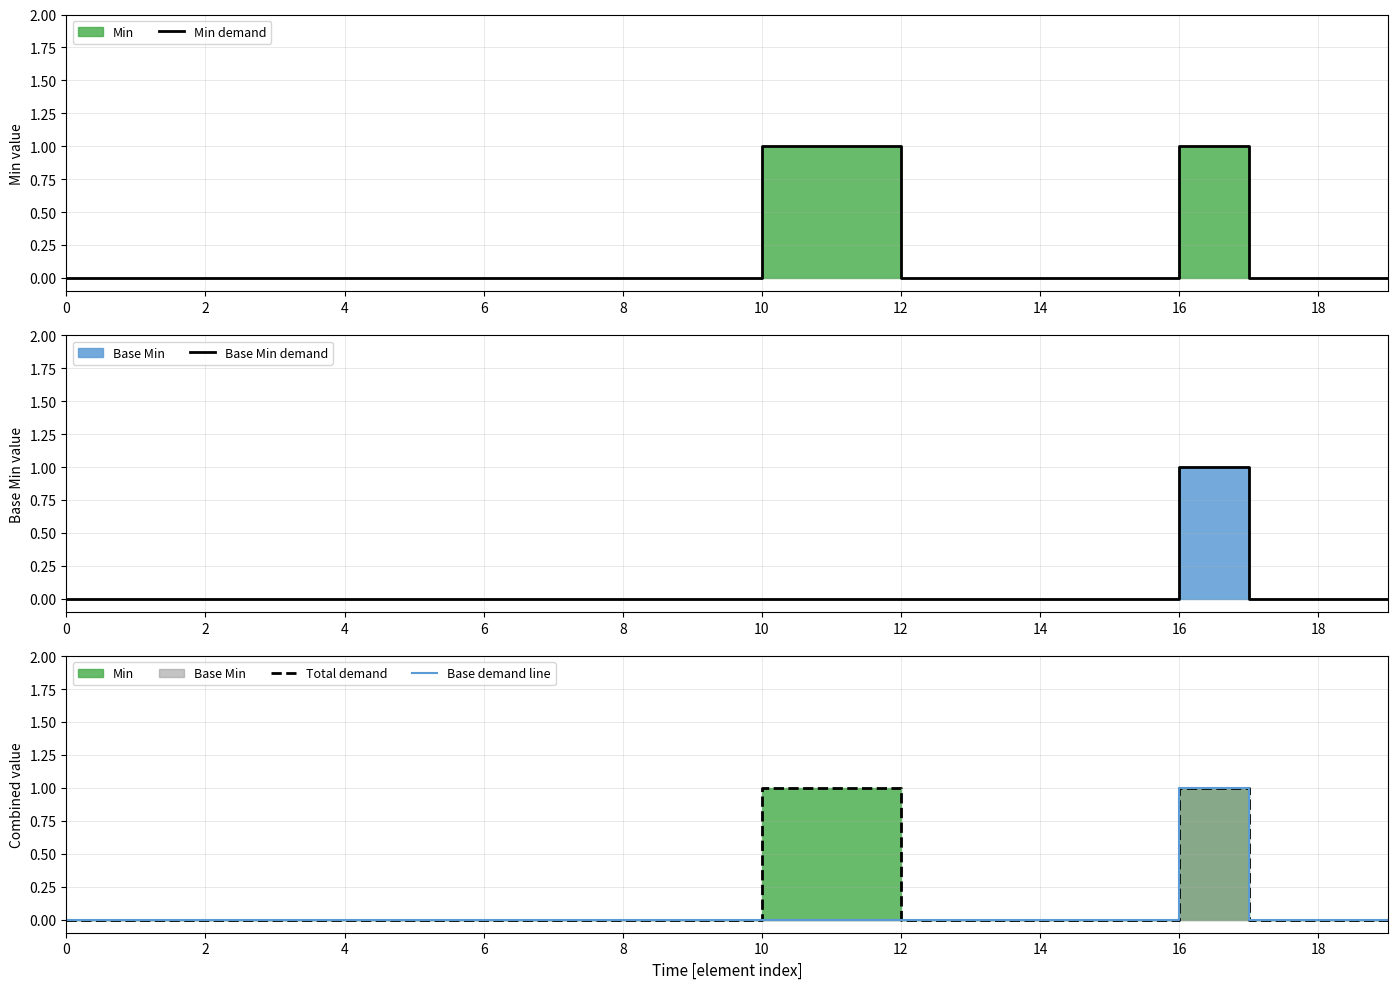

What is the label of the 13th point from the right?

14